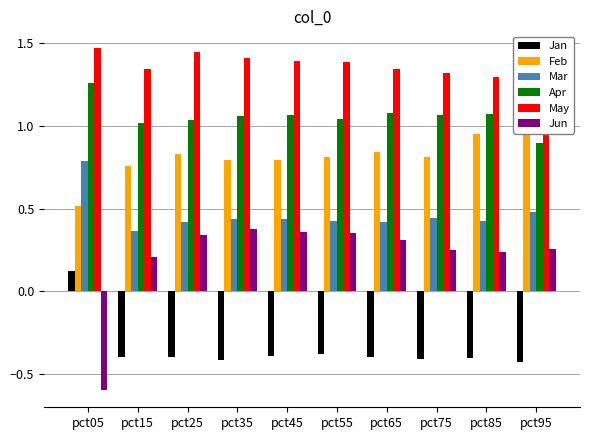

What is the total value across all series at pct45?

3.7